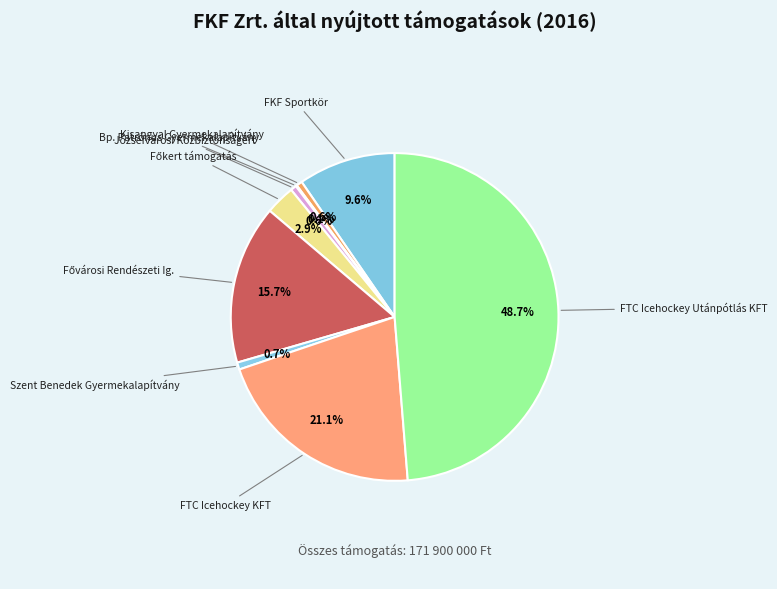

To the nearest percent, what is the average slice percentage?

11%